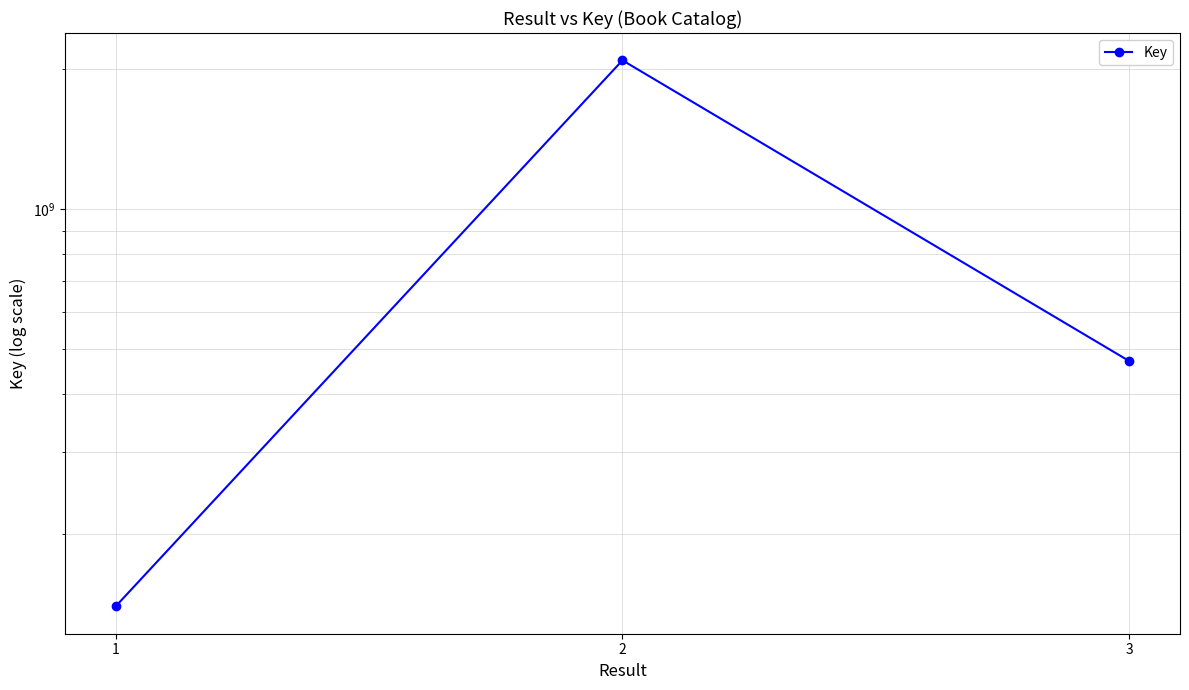

Does the chart have visible grid lines?

Yes